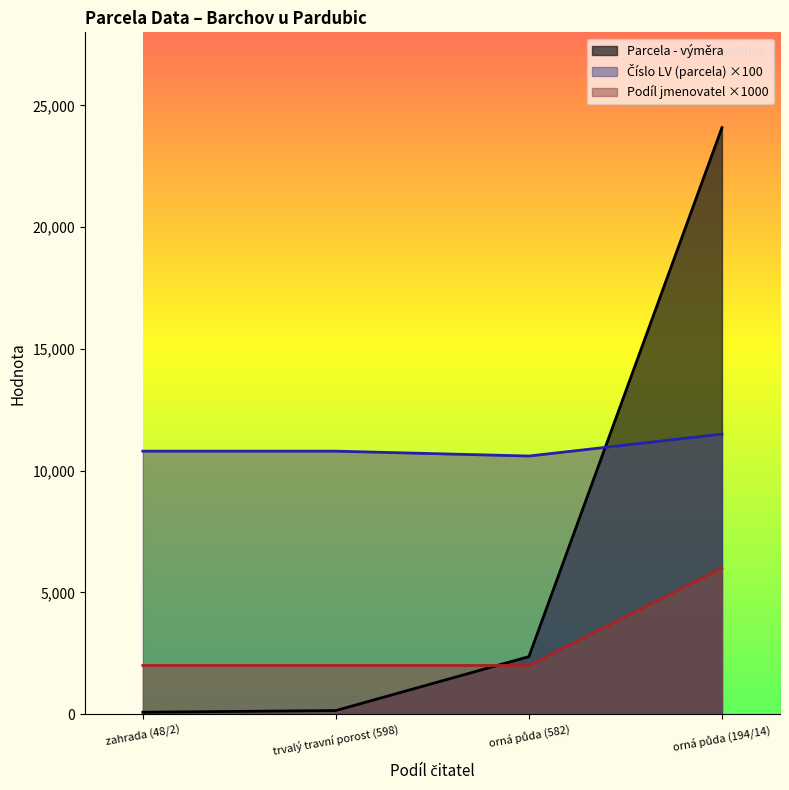

At which label is Číslo LV (parcela) closest to 11050?

zahrada (48/2)